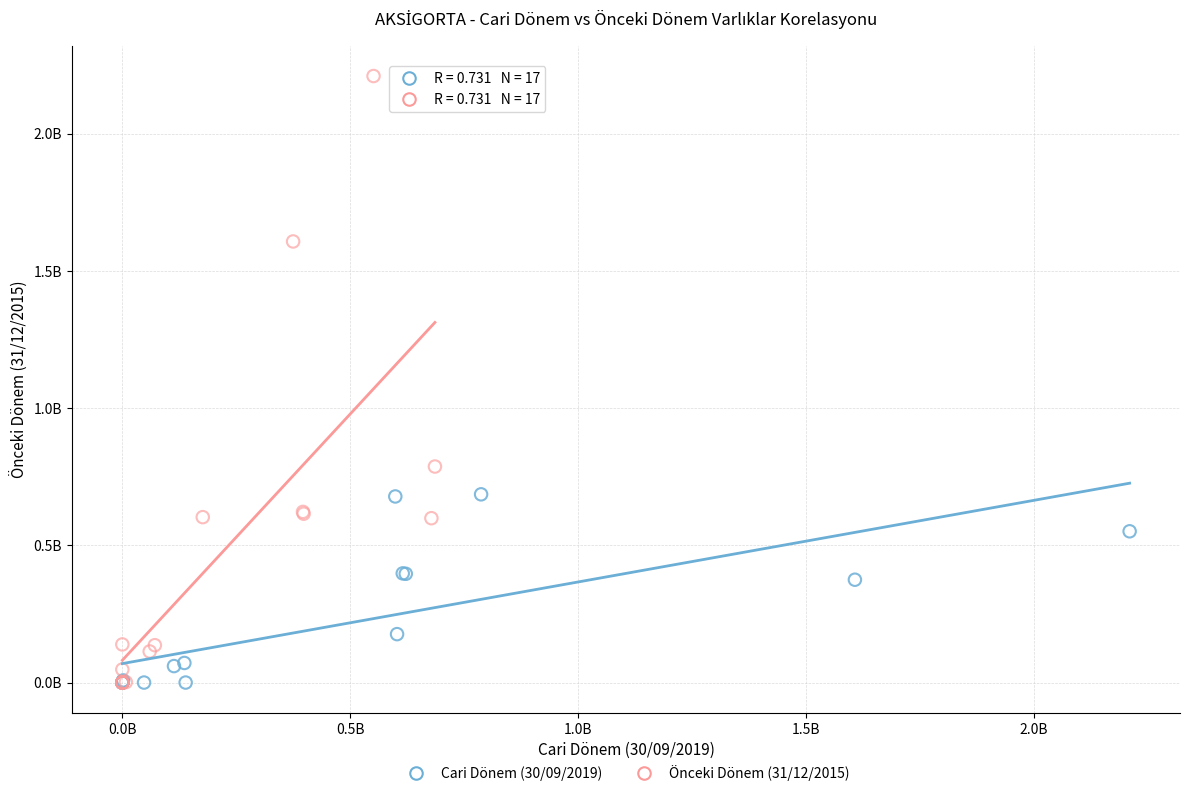

Which series has the largest Y range (max minus min)?

Önceki Dönem (31/12/2015)